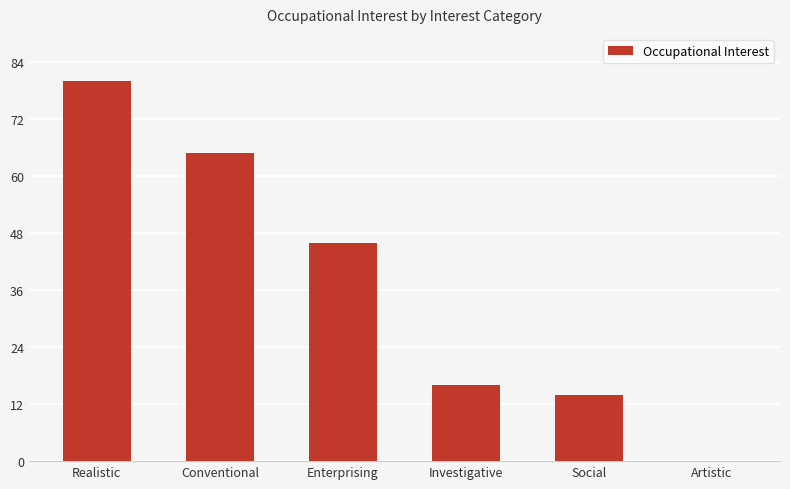

Reading left to right, list all the values displayed in this chart.

80	65	46	16	14	0